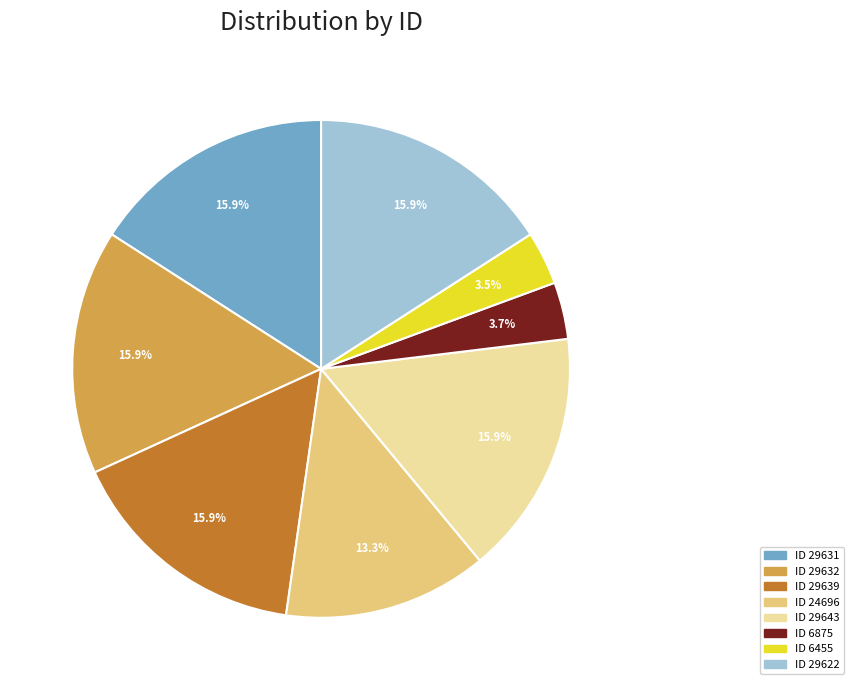

Is there a majority slice in this chart?

No